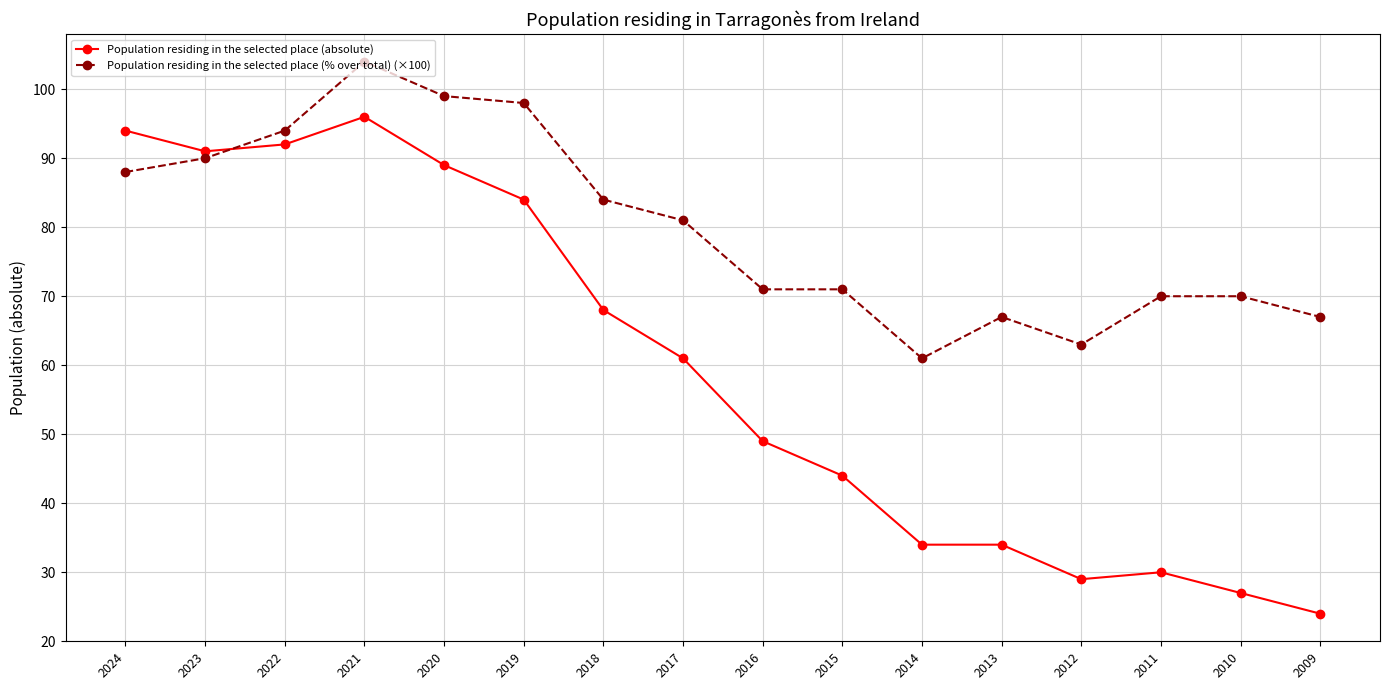

Reading left to right, transcribe all the data shown in this chart.

Population residing in the selected place (absolute): 94	91	92	96	89	84	68	61	49	44	34	34	29	30	27	24
Population residing in the selected place (% over total) (×100): 88	90	94	104	99	98	84	81	71	71	61	67	63	70	70	67